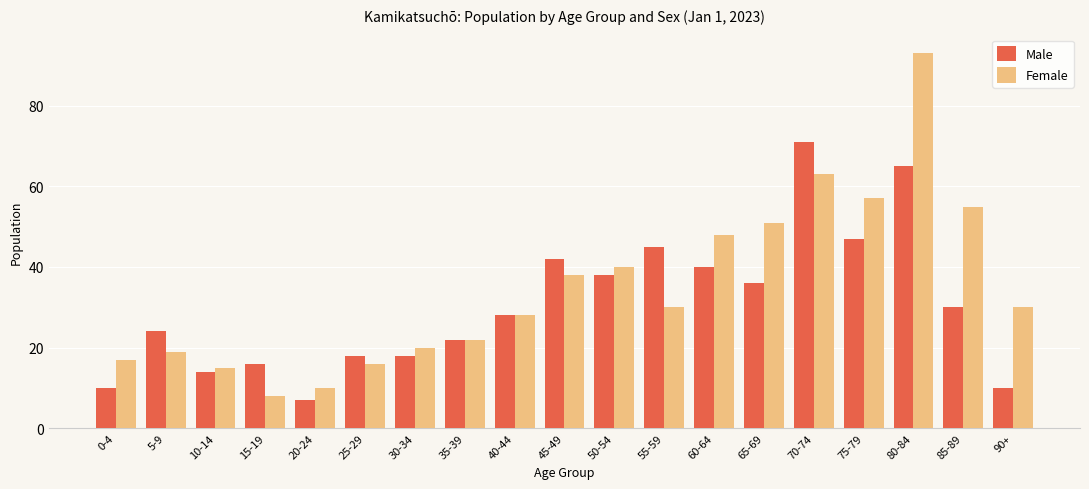

Which category has the highest value across all series?

80-84